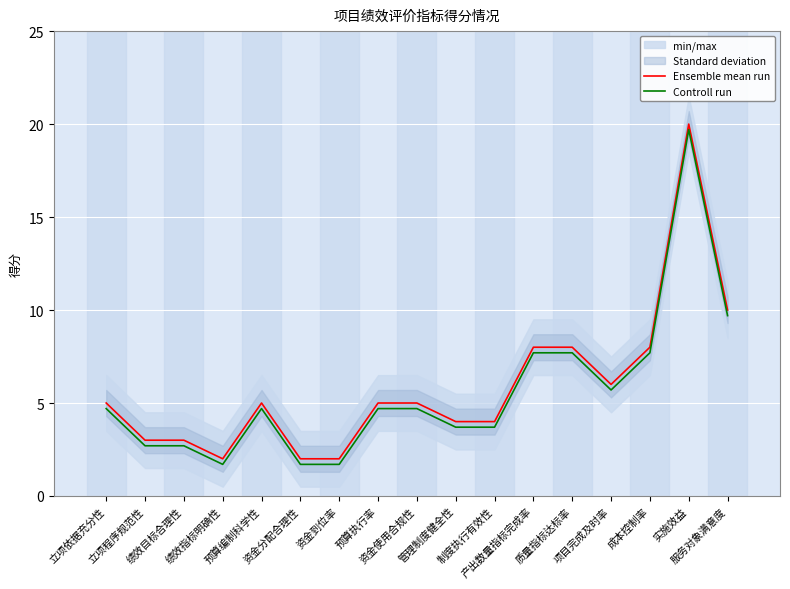

What is the label of the 14th point from the right?

绩效指标明确性